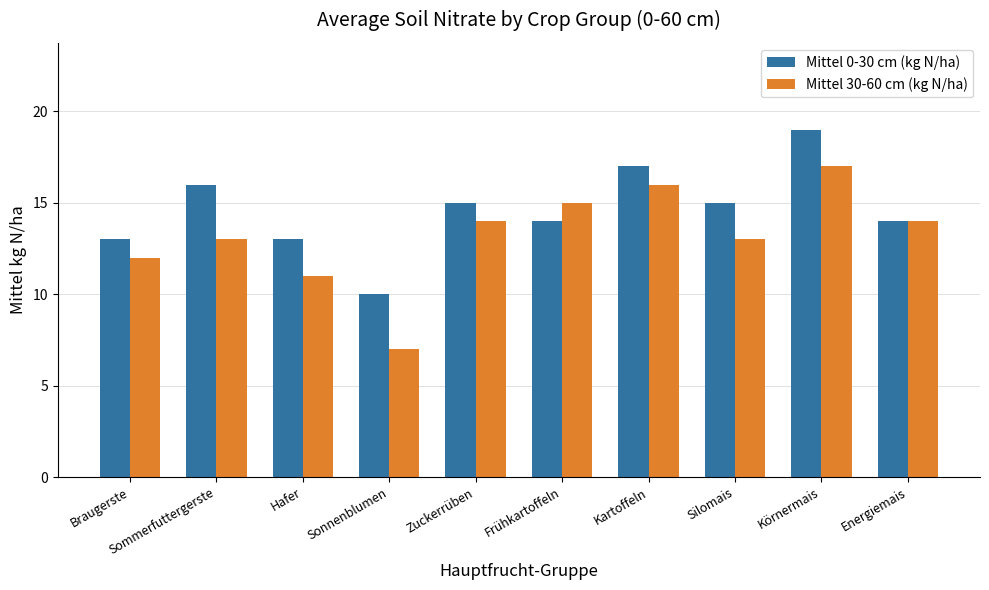

What is the label of the 7th bar from the right?

Sonnenblumen